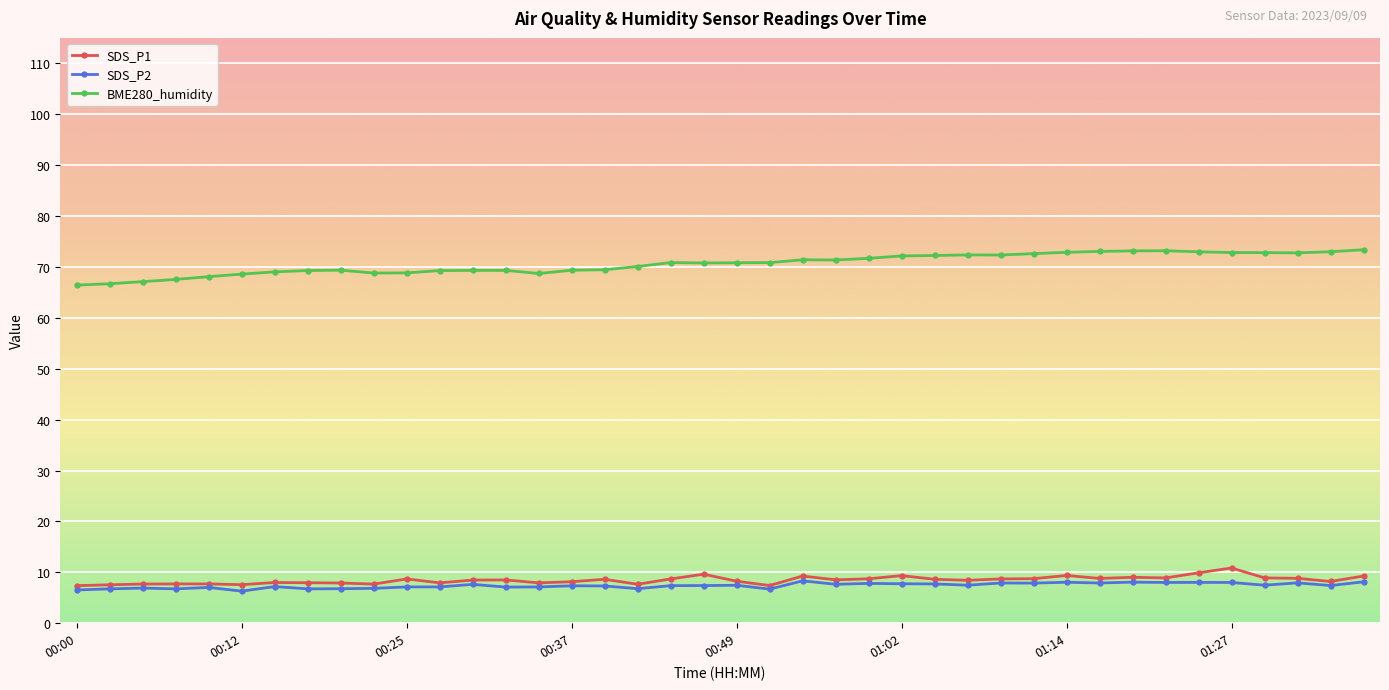

How many lines are shown in the chart?

3